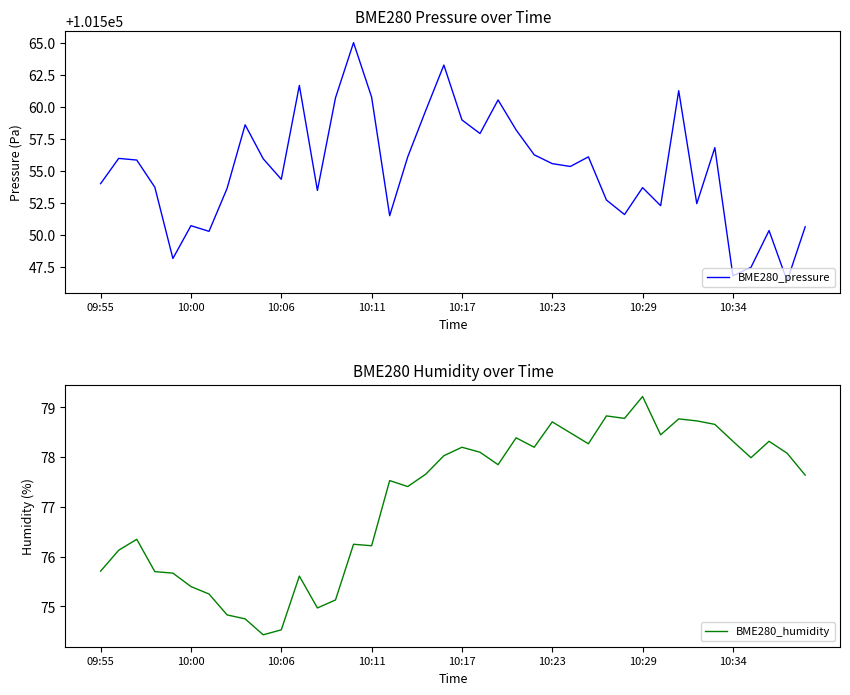

True or false: BME280_pressure and BME280_humidity cross at least once.

False